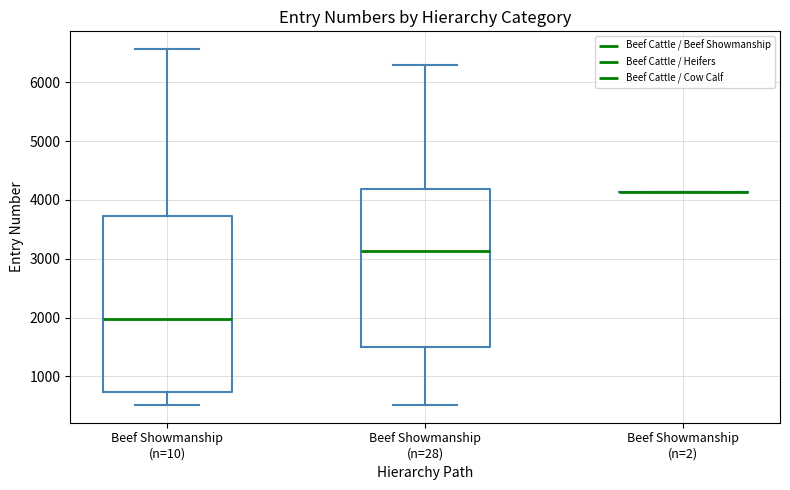

Reading left to right, read every box against the y-axis: the position of its median line, the range the box covers, and the ends of its whiskers. The values are not printed on the chart, so give them approximately, as read against the axis.

Beef Showmanship (n=10): median 2000, box 700 to 3700, whiskers 500 to 6600
Beef Showmanship (n=28): median 3100, box 1500 to 4200, whiskers 500 to 6300
Beef Showmanship (n=2): box collapsed to a line at 4100, whiskers 4100 to 4100